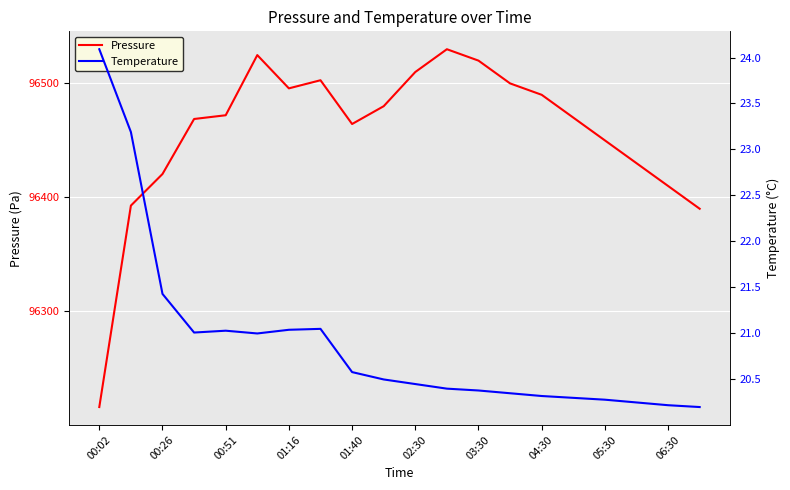

List the series in order of their peak value, highest first.

Pressure, Temperature